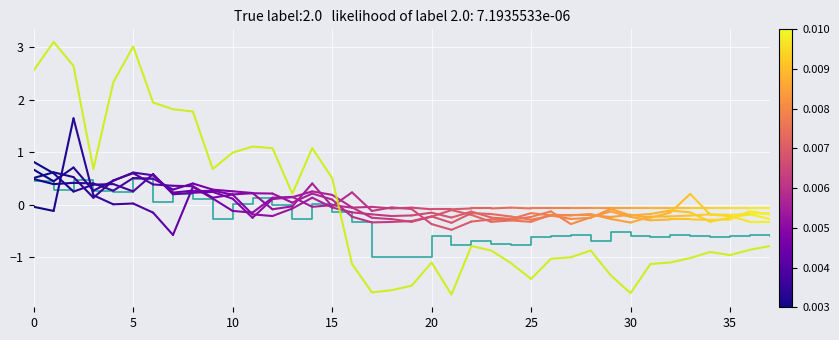

The col_12 series shows -0.1 at 15. True or false?

False